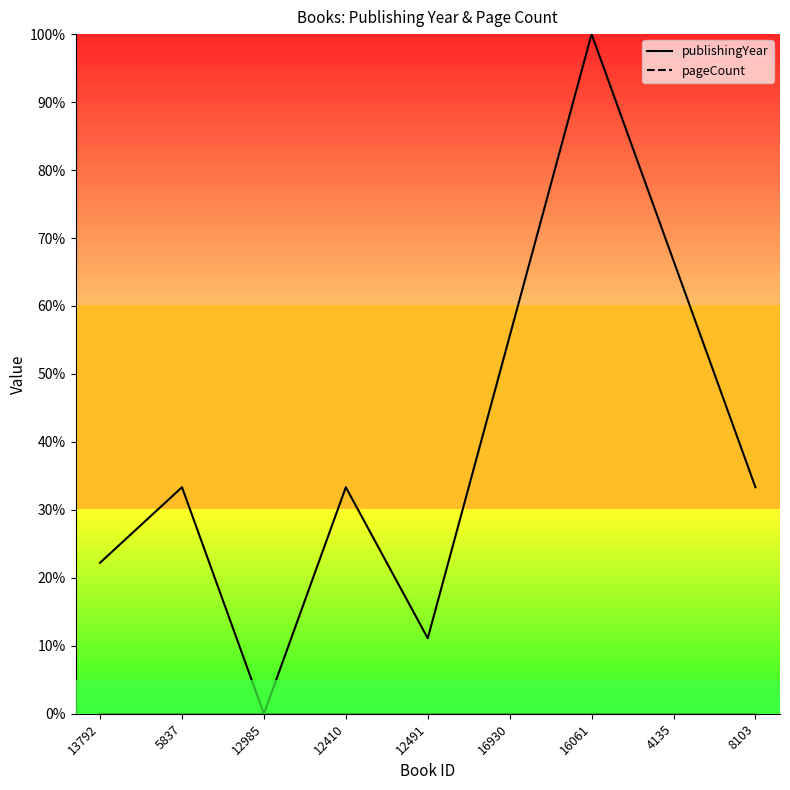

Reading left to right, what are all the values shown in this chart?

publishingYear: 13792=22.2	5837=33.3	12985=0.0	12410=33.3	12491=11.1	16930=55.6	16061=100.0	4135=66.7	8103=33.3
pageCount: 13792=0.0	5837=0.0	12985=0.0	12410=0.0	12491=0.0	16930=0.0	16061=0.0	4135=0.0	8103=0.0